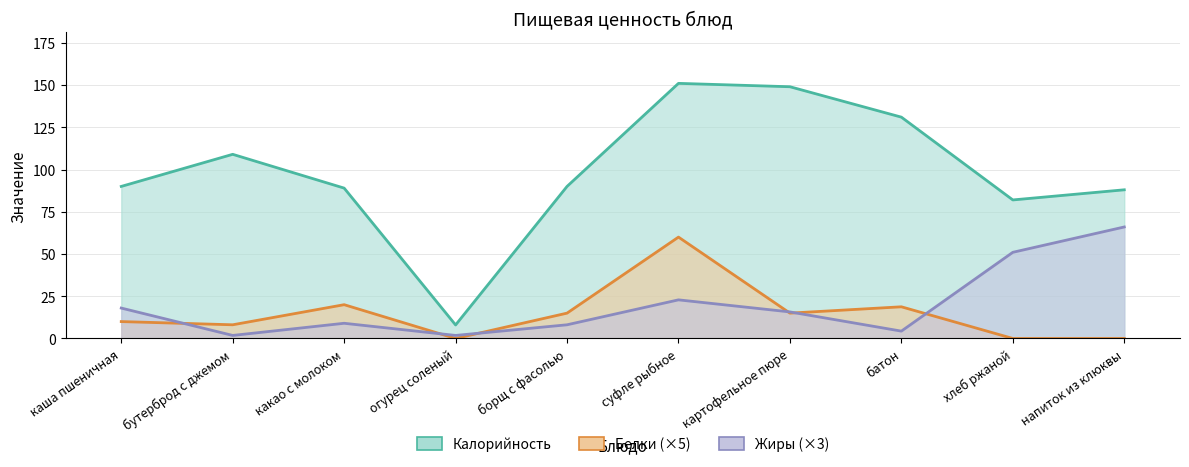

Does the chart display data point markers on the line(s)?

No